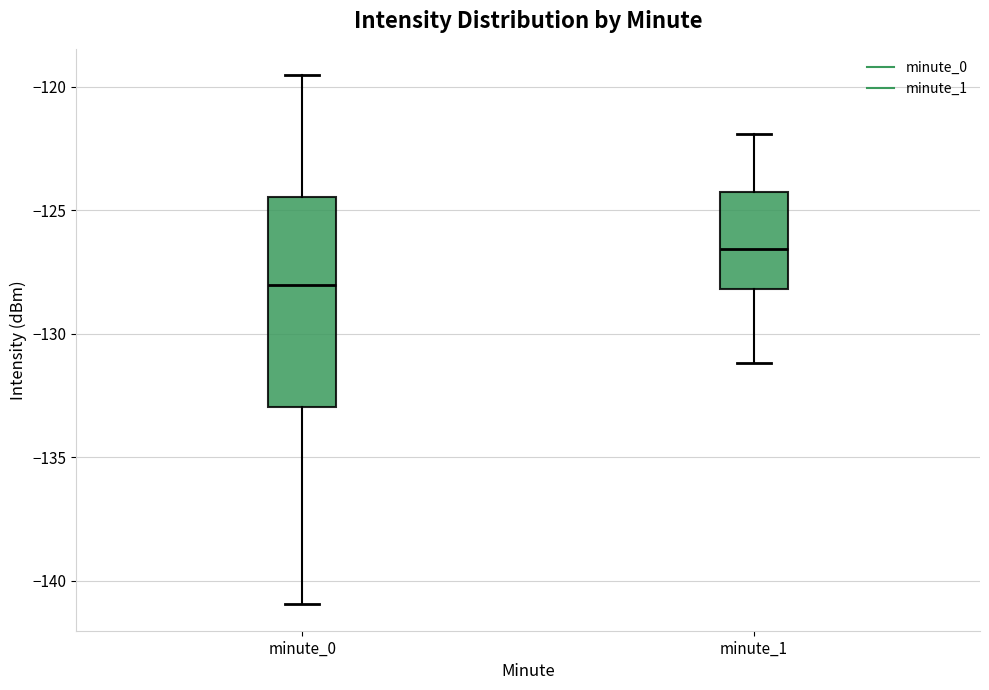

Comparing the boxes themselves (not the whiskers), which one is the tallest?

minute_0